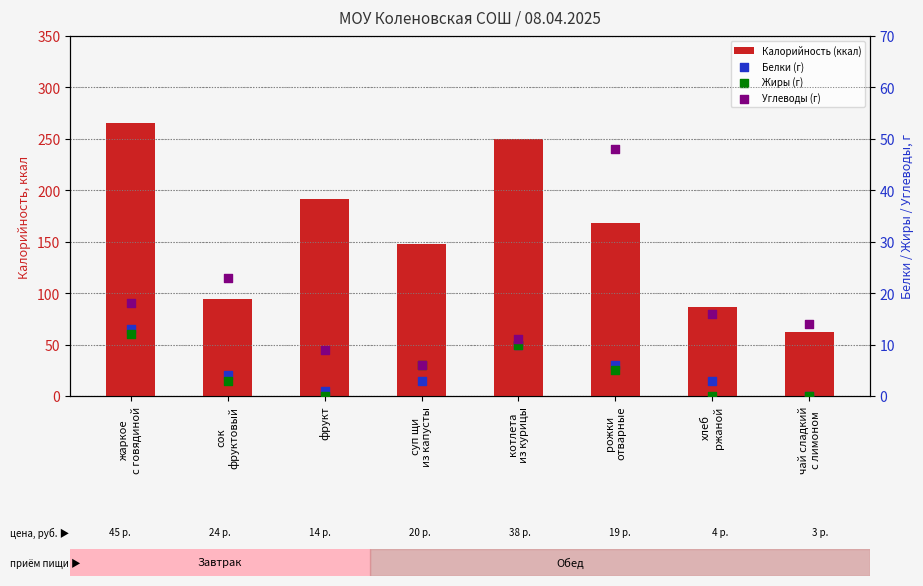

Which series contains the highest Y value?

Калорийность (ккал)